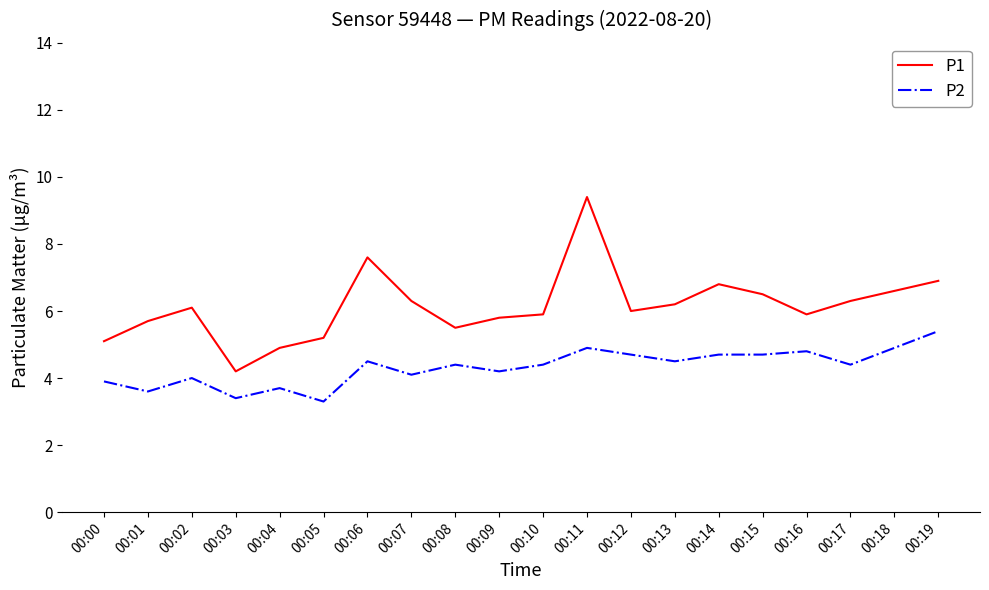

What is the average value of the P2 series?

4.3